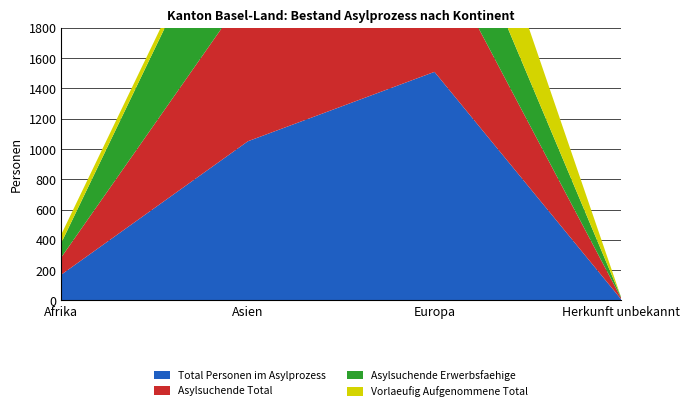

The Vorlaeufig Aufgenommene Total series shows 57 at Asien. True or false?

True